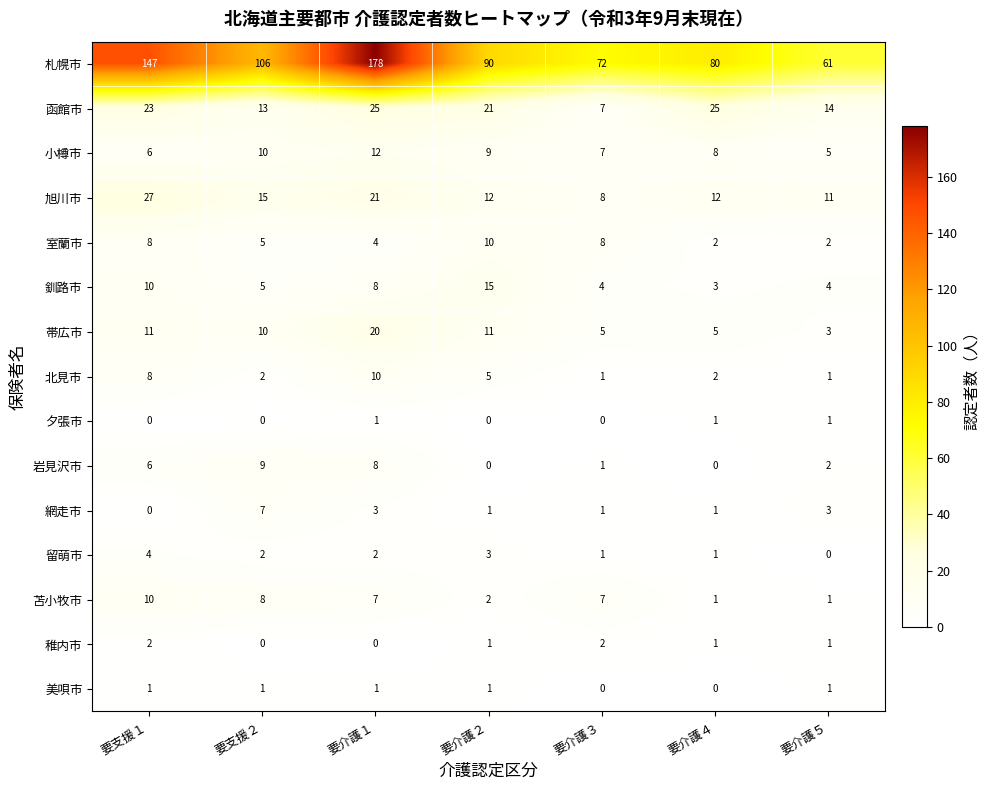

At how many categories does at least one series exceed 23?

7